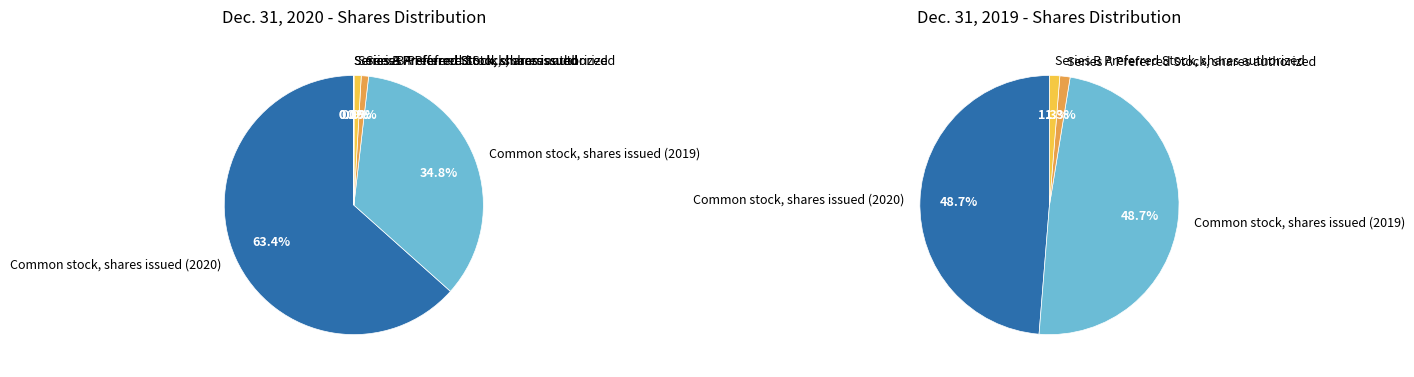

Which has a higher value, 4 or 5?

4